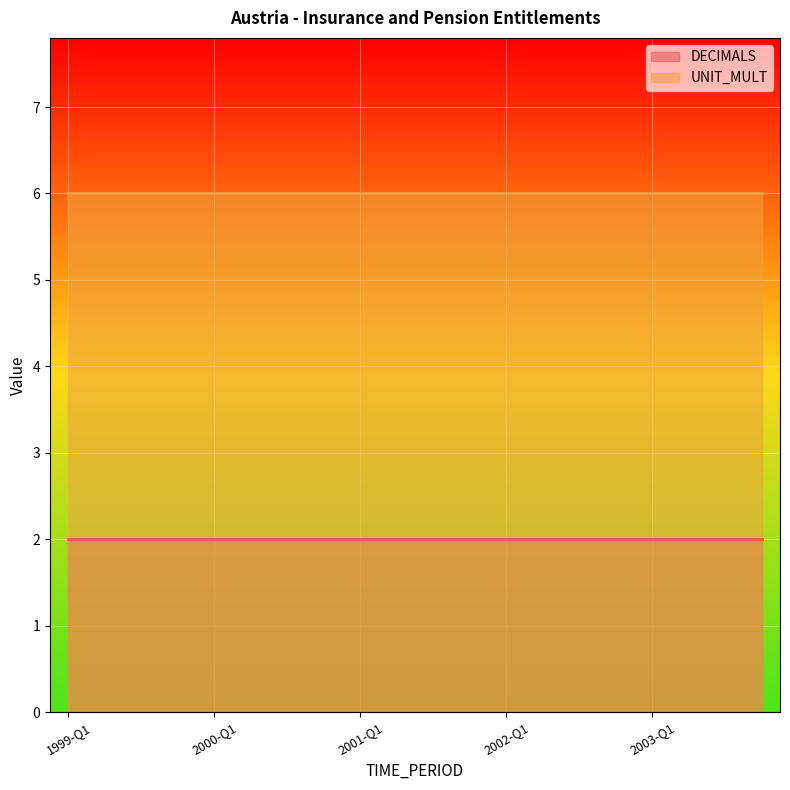

Is the value of UNIT_MULT at 1999-Q2 greater than the value of DECIMALS at 2002-Q1?

Yes